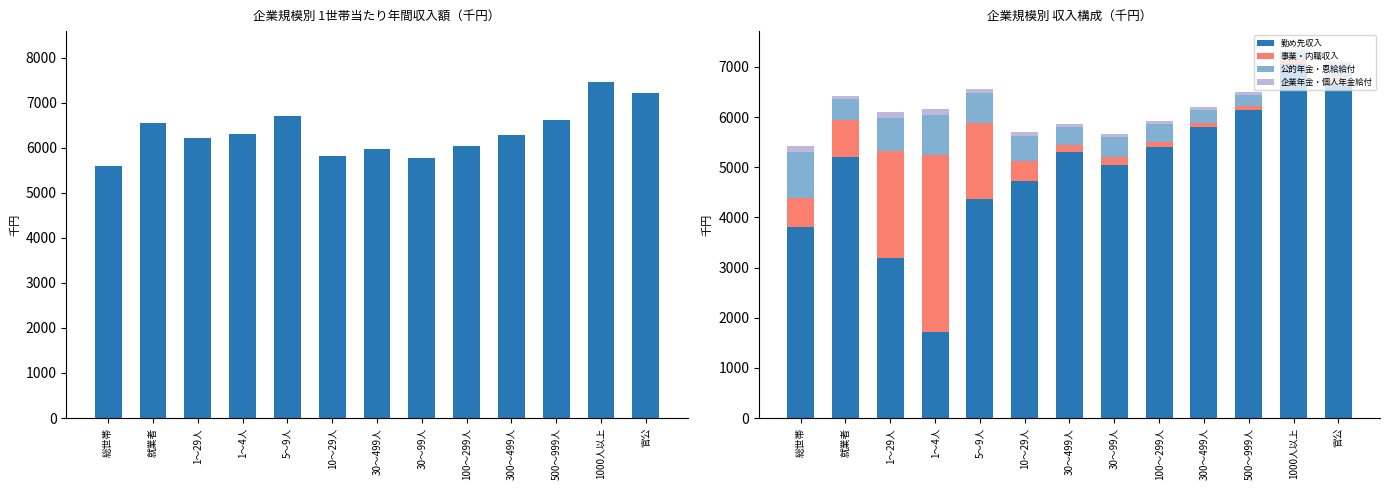

Between 1～4人 and 1000人以上, which series saw the biggest shift?

勤め先収入